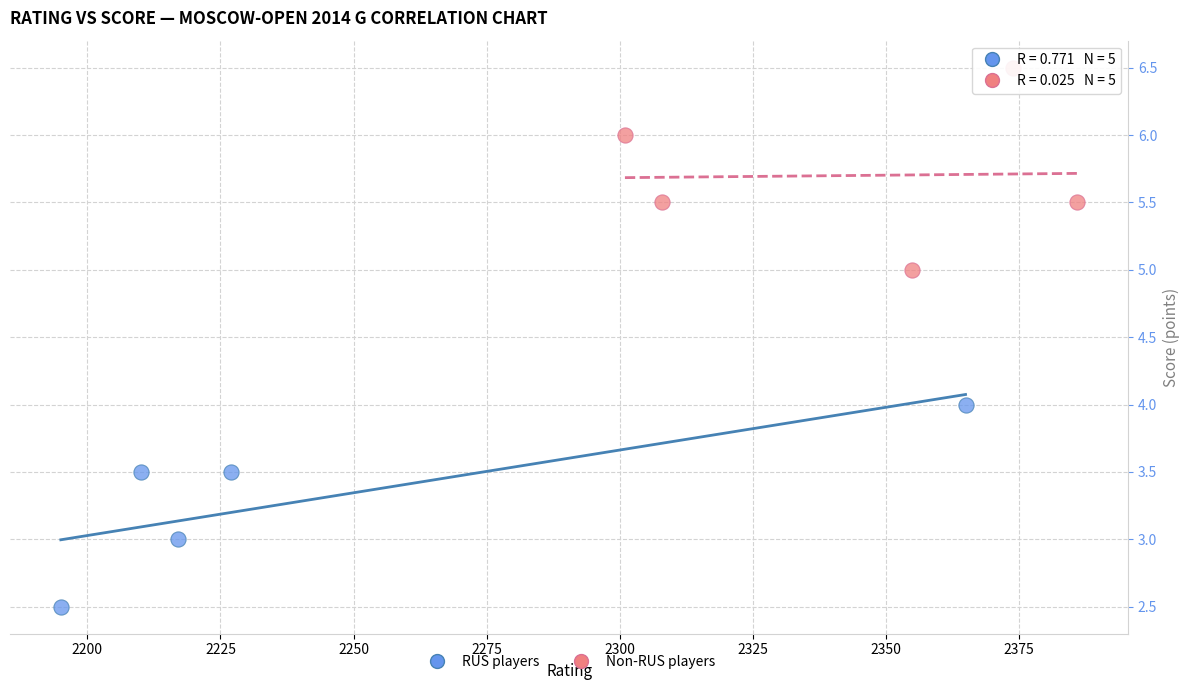

Which series contains the lowest Y value?

RUS players